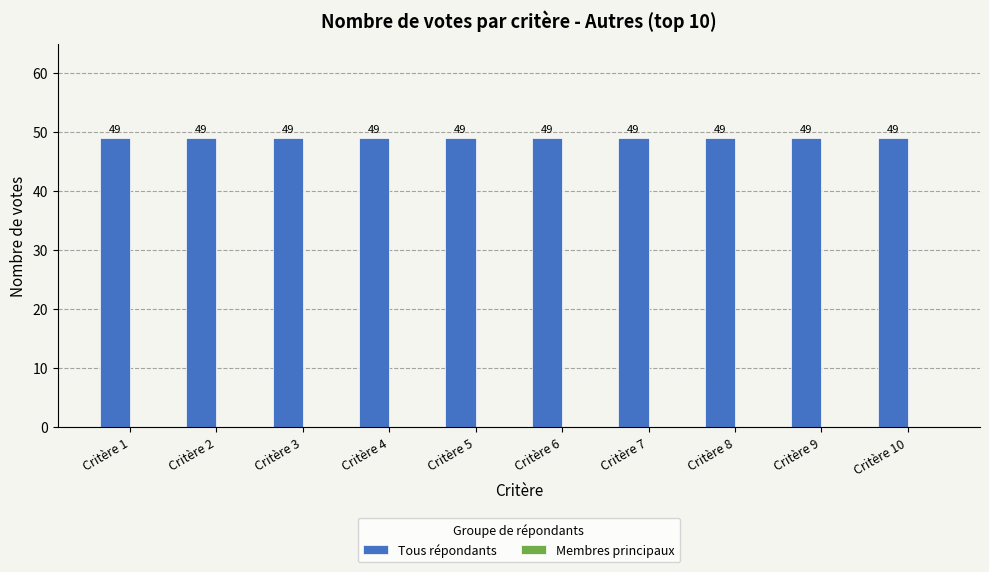

Which category has the lowest value across all series?

Critère 1